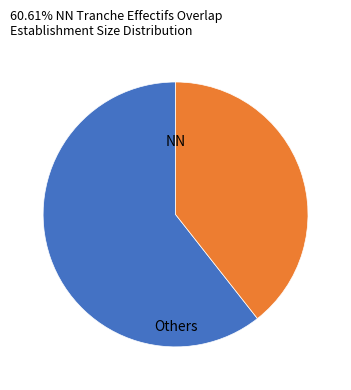

Is there a majority slice in this chart?

Yes